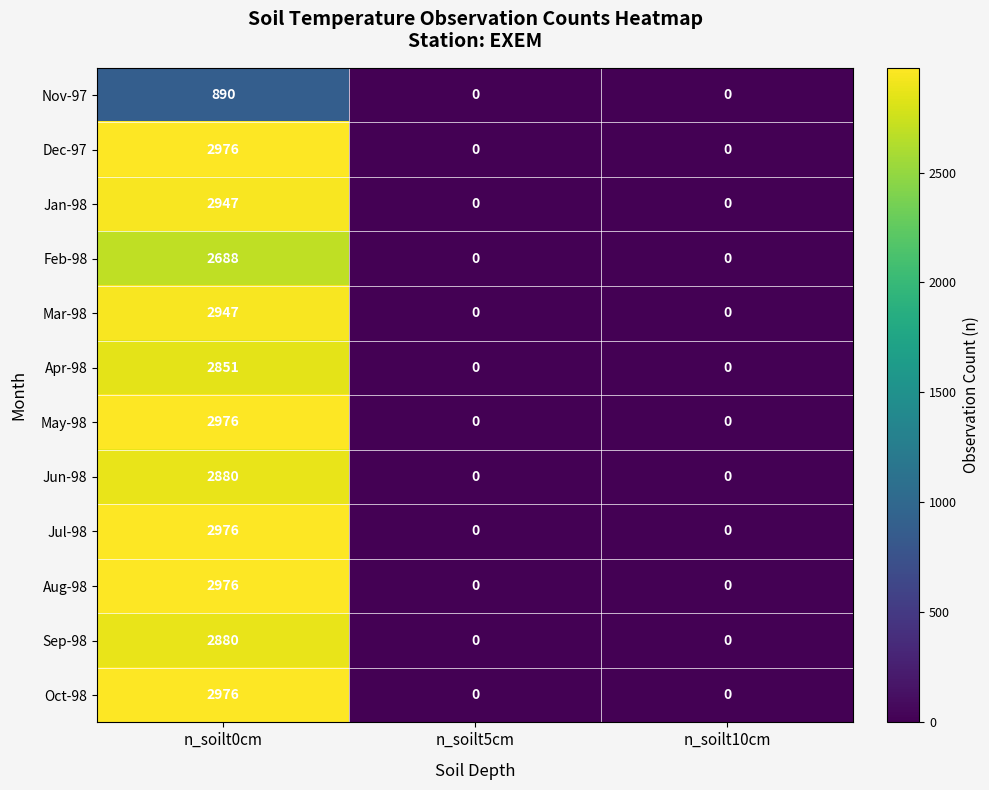

What is the spread (max minus min) of values at n_soilt0cm?

2086